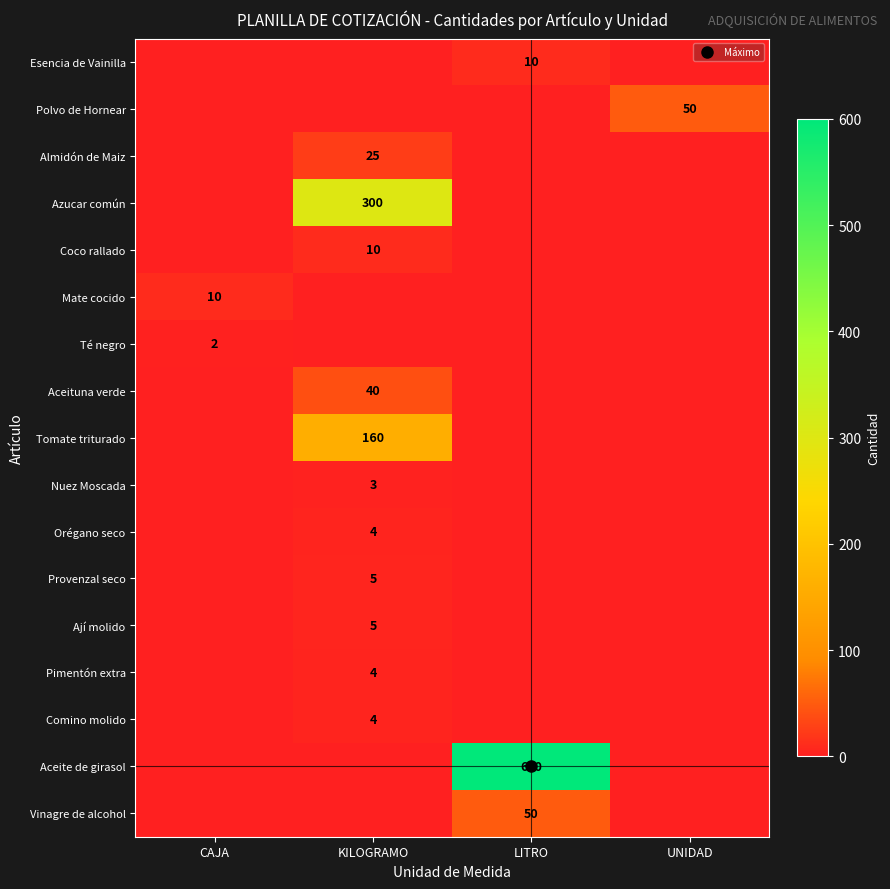

True or false: row_0 has a value of -5 at KILOGRAMO.

False